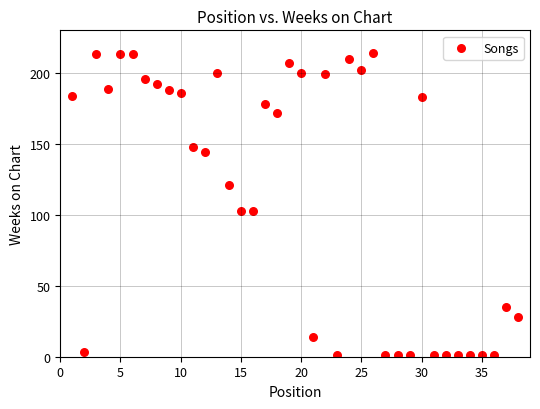

What is the range of X values (max minus min)?

37